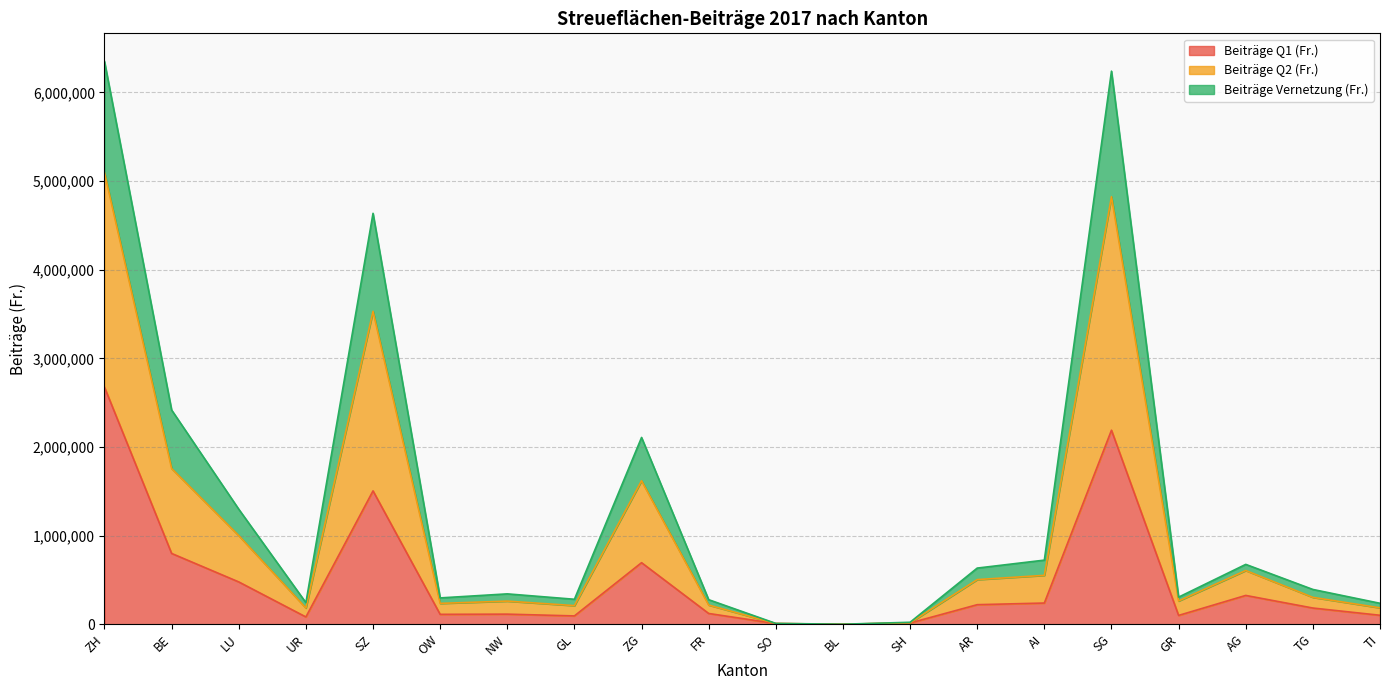

At which label does Beiträge Vernetzung (Fr.) first exceed 302957?

ZH